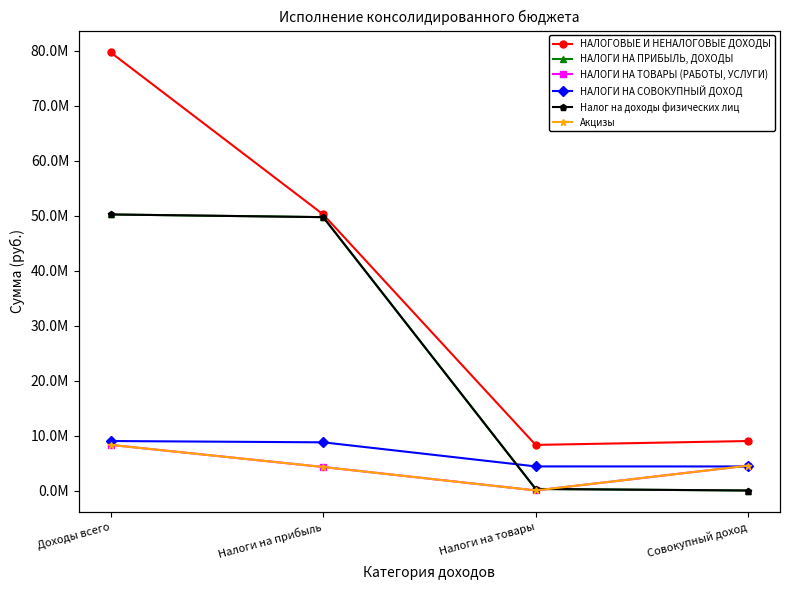

How many distinct data groups are displayed?

6